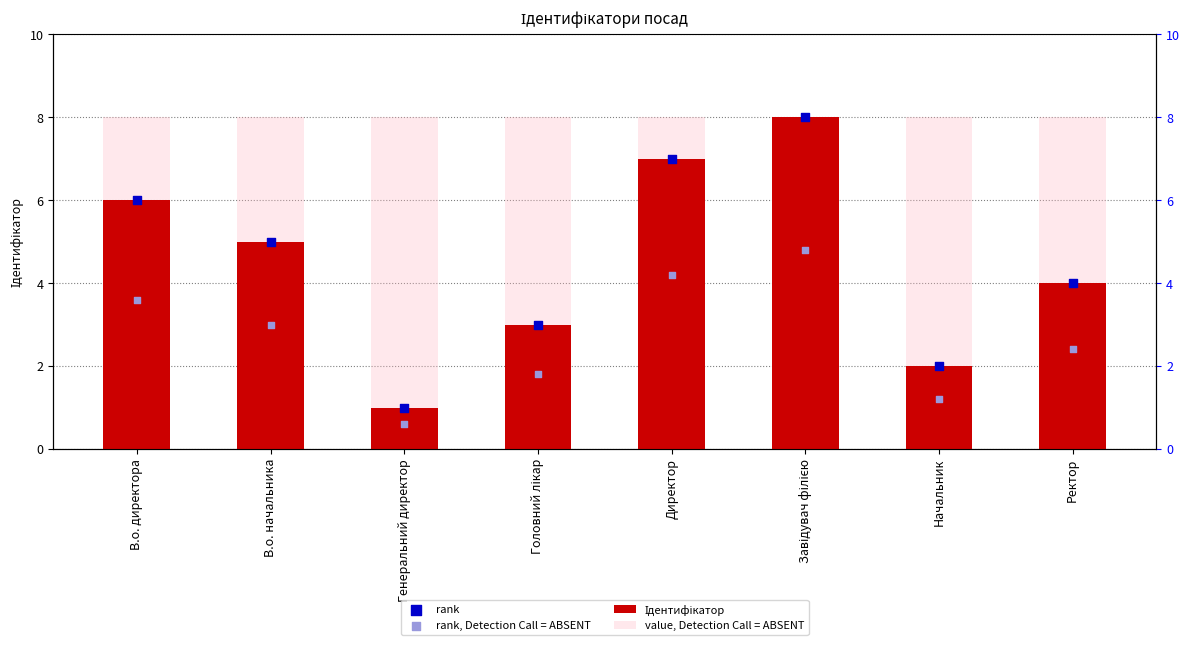

What are all the series names shown in the legend?

Ідентифікатор, value, Detection Call = ABSENT, rank, rank, Detection Call = ABSENT